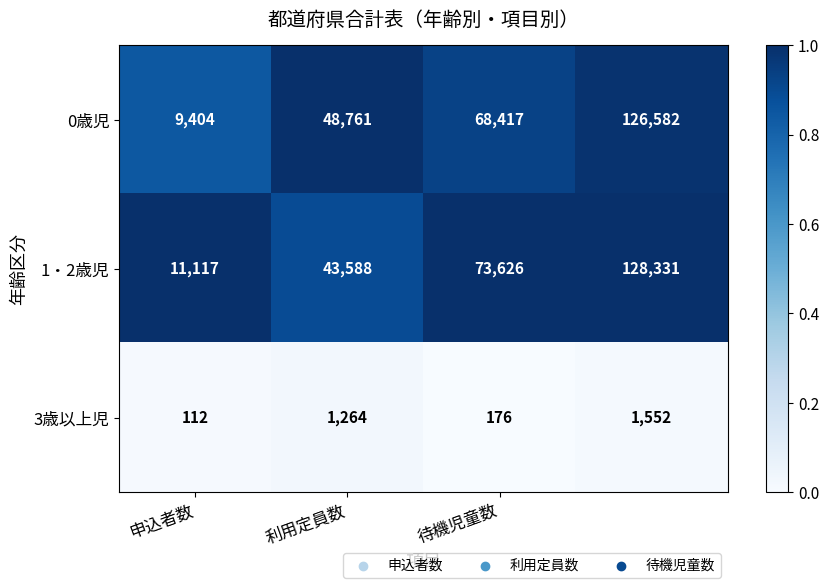

Count the 1・2歳児 values in the range 43588 to 128331.

3